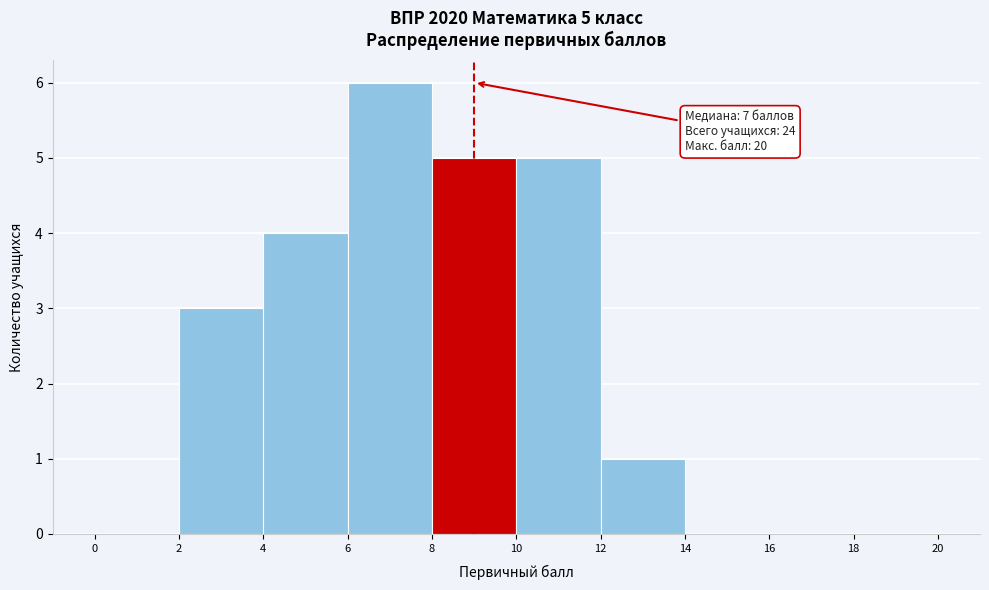

Which range on the x-axis has the tallest bar?

6 to 8